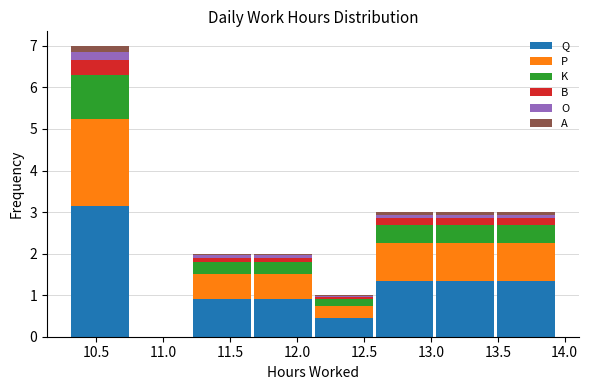

Which range on the x-axis has the tallest stacked bar (by total height)?

10.300 to 10.755